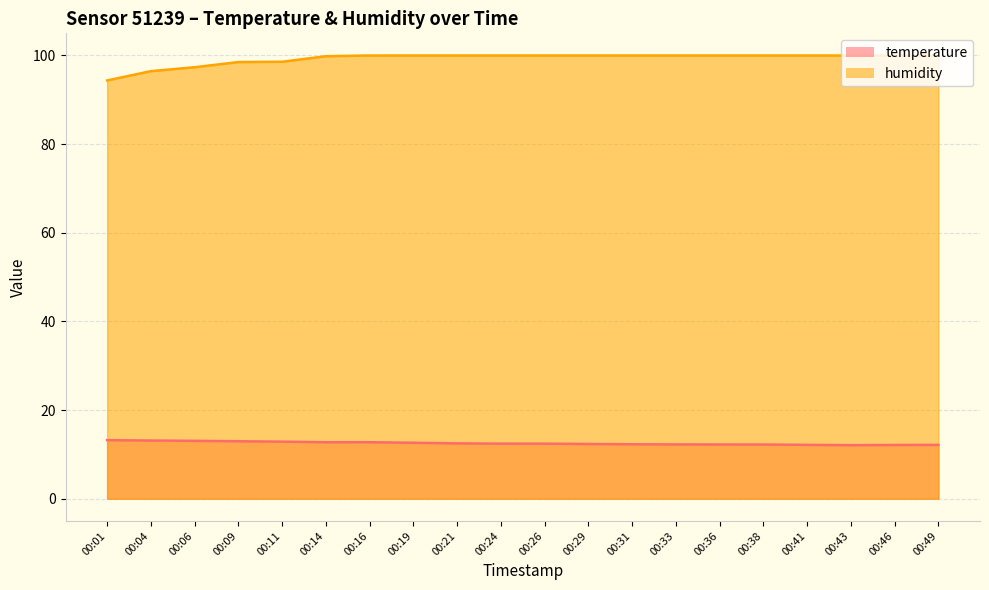

What is the difference between the highest and lowest values at 00:43?

87.9